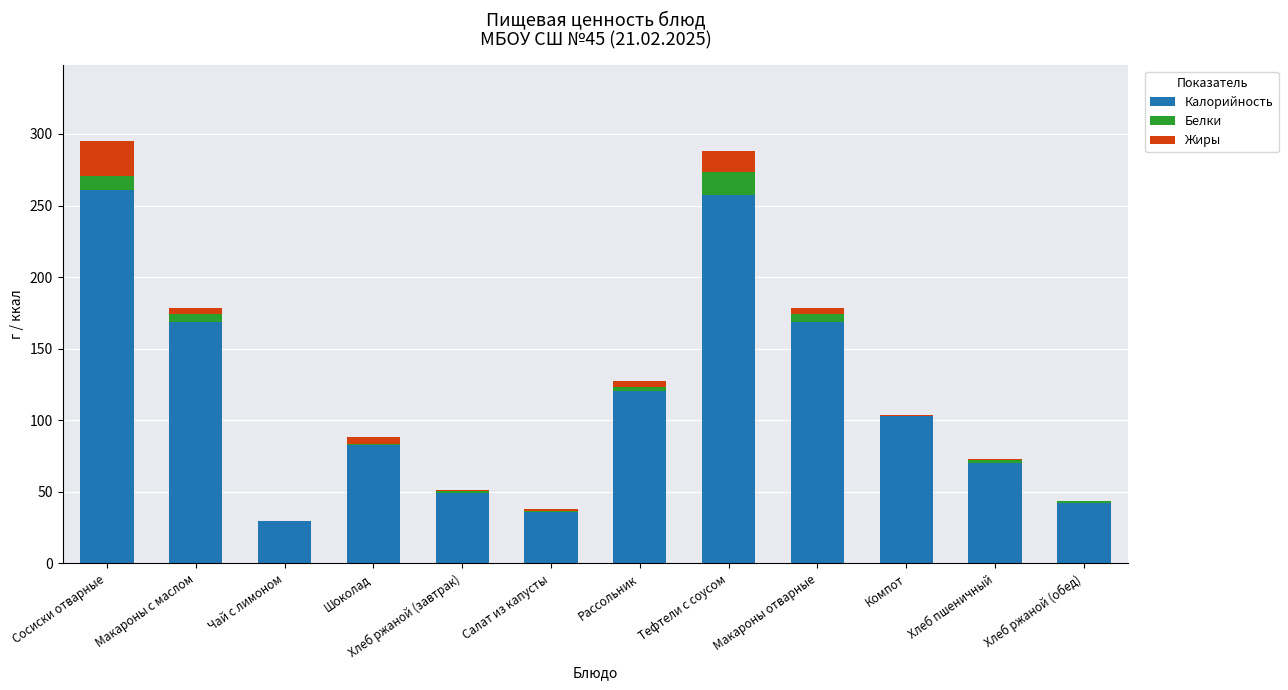

The value of Калорийность at Шоколад is 21.9. True or false?

False